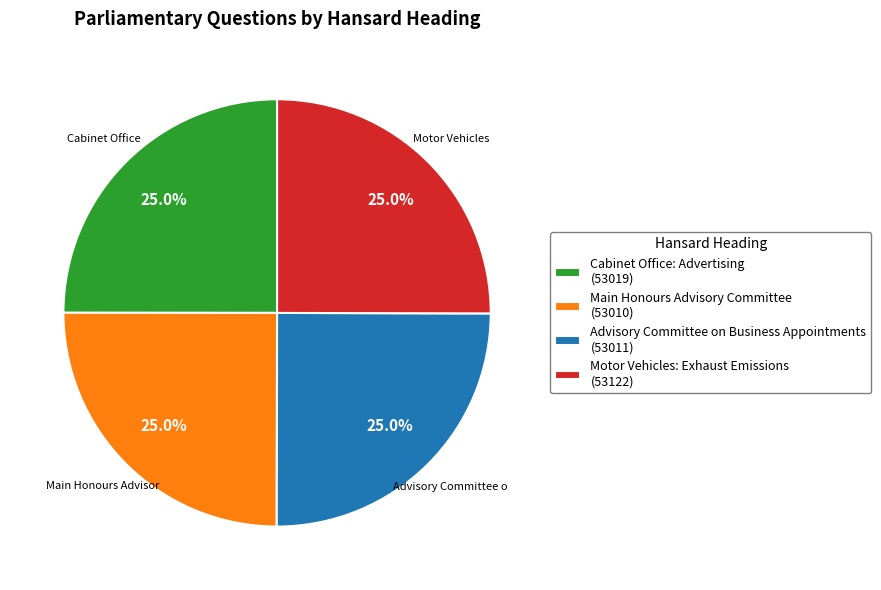

Approximately how many times larger is the value at Motor Vehicles: Exhaust Emissions (53122) compared to Advisory Committee on Business Appointments (53011)?

1.0